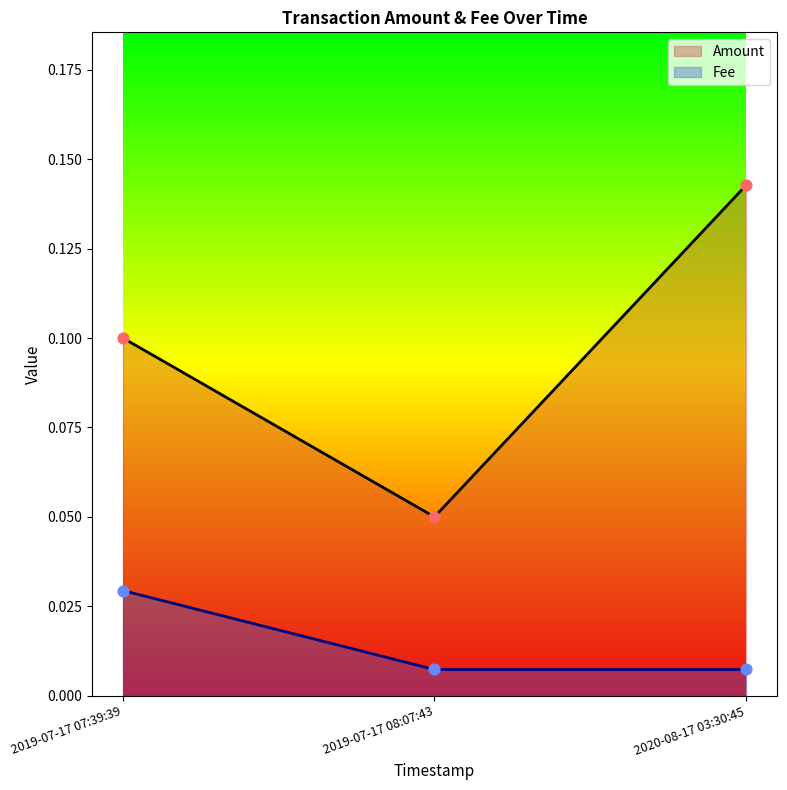

Which series contains the highest Y value?

Amount